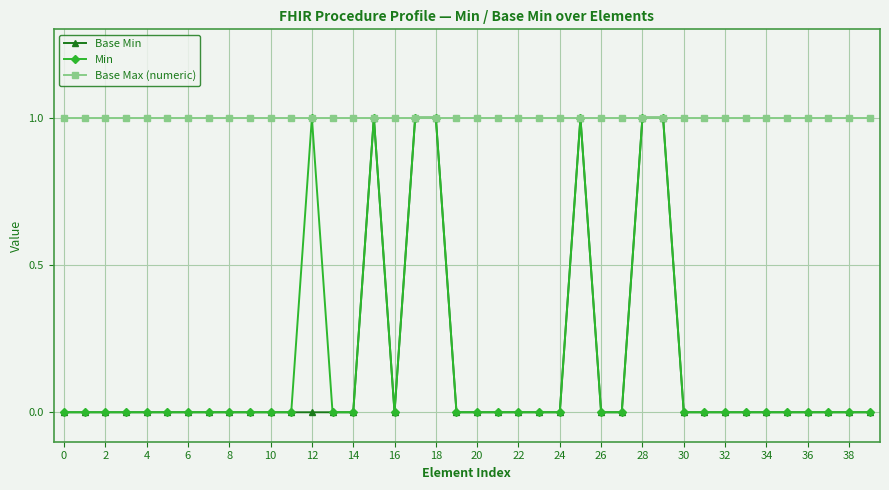

Which series has the largest total across all categories?

Base Max (numeric)